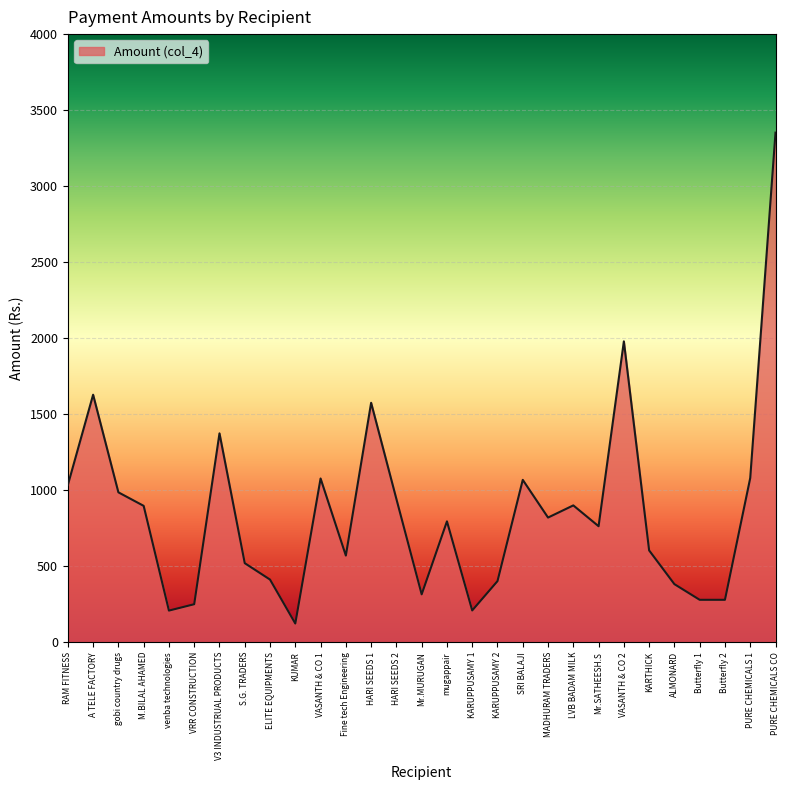

The chart shows a value of 382 at ALMONARD. True or false?

True